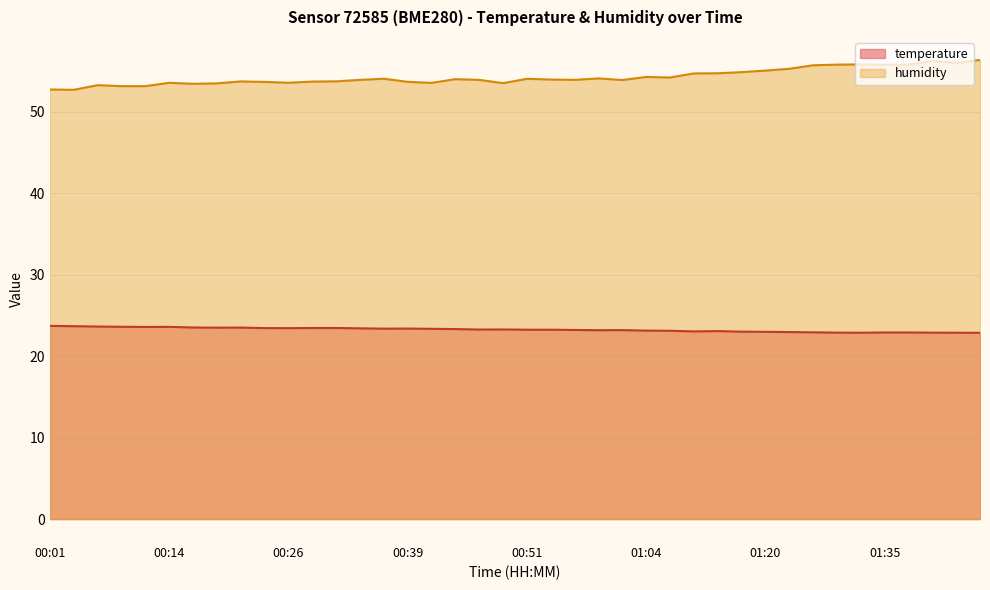

Which category has the highest value in the humidity series?

01:46